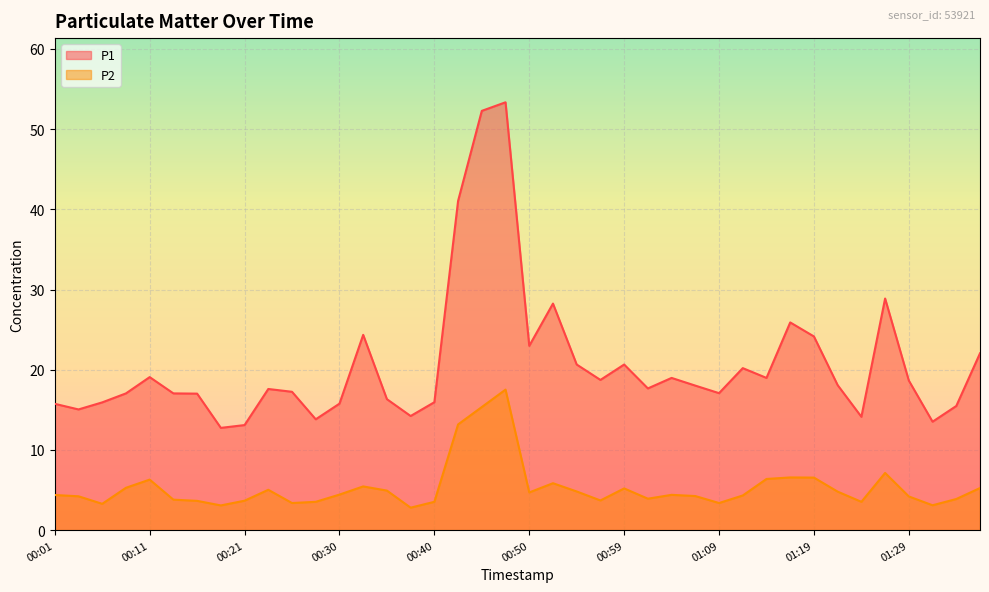

At 00:59, list the series in order from smallest to largest.

P2, P1